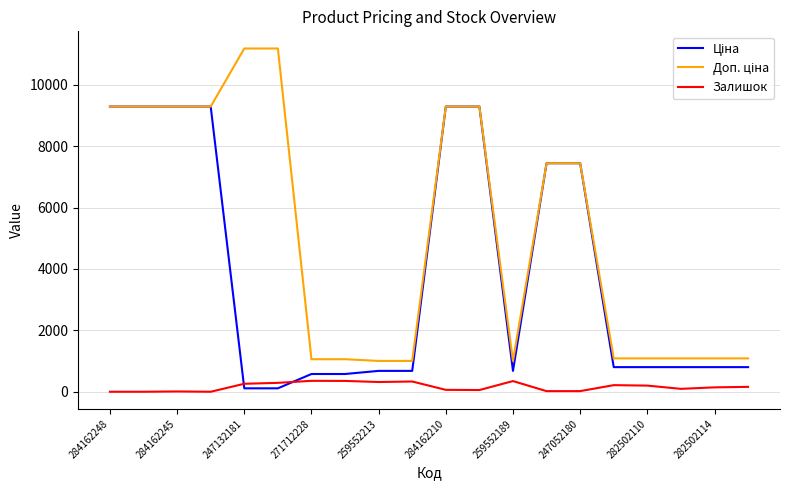

What is the greatest value displayed?

11182.0